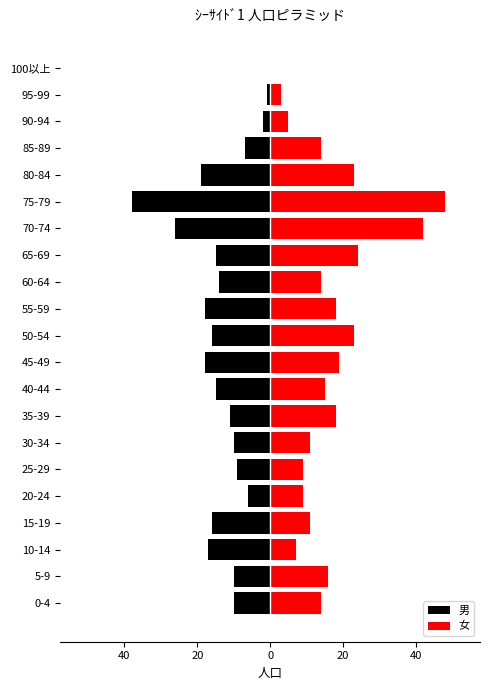

Rank the series by their average value, from highest to lowest.

女, 男